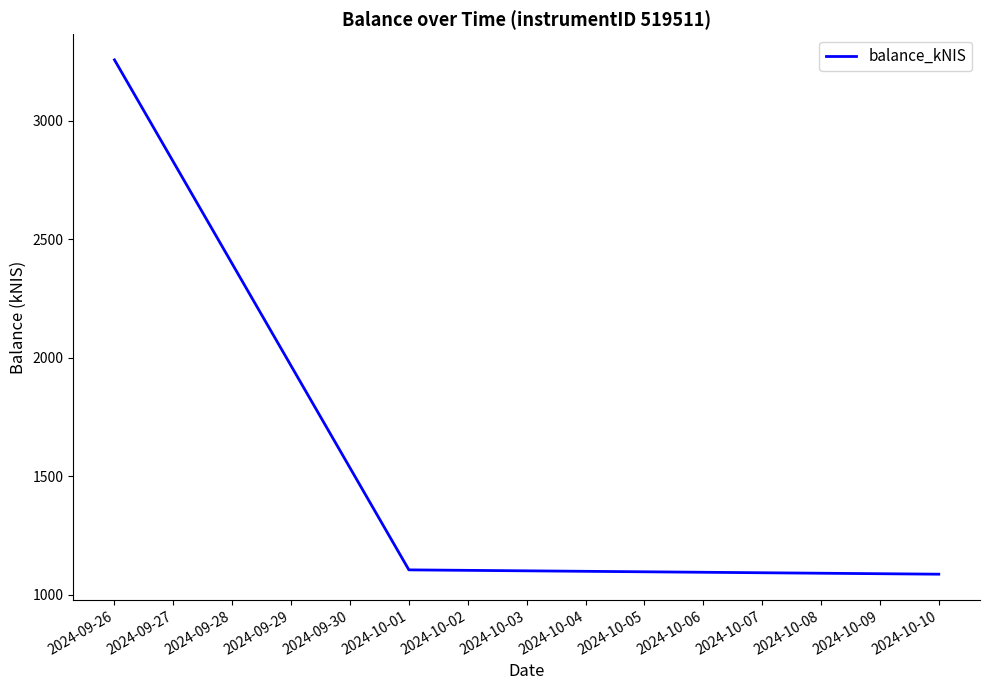

The value at 2024-09-26 is 3257.2. True or false?

True